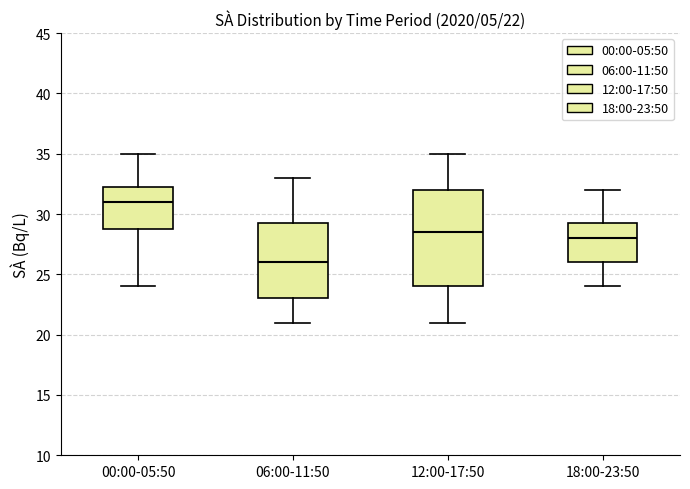

Which box is the tallest, from its lower edge to its upper edge?

12:00-17:50